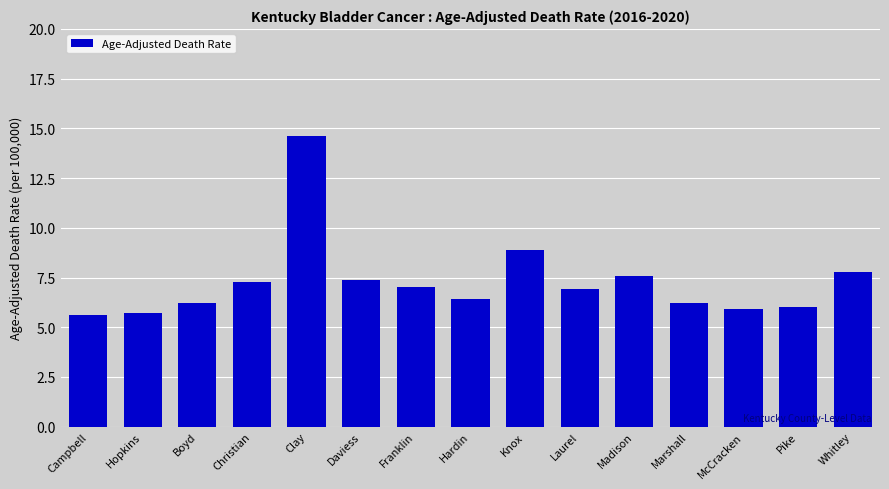

What is the difference between the maximum and minimum values?

9.0